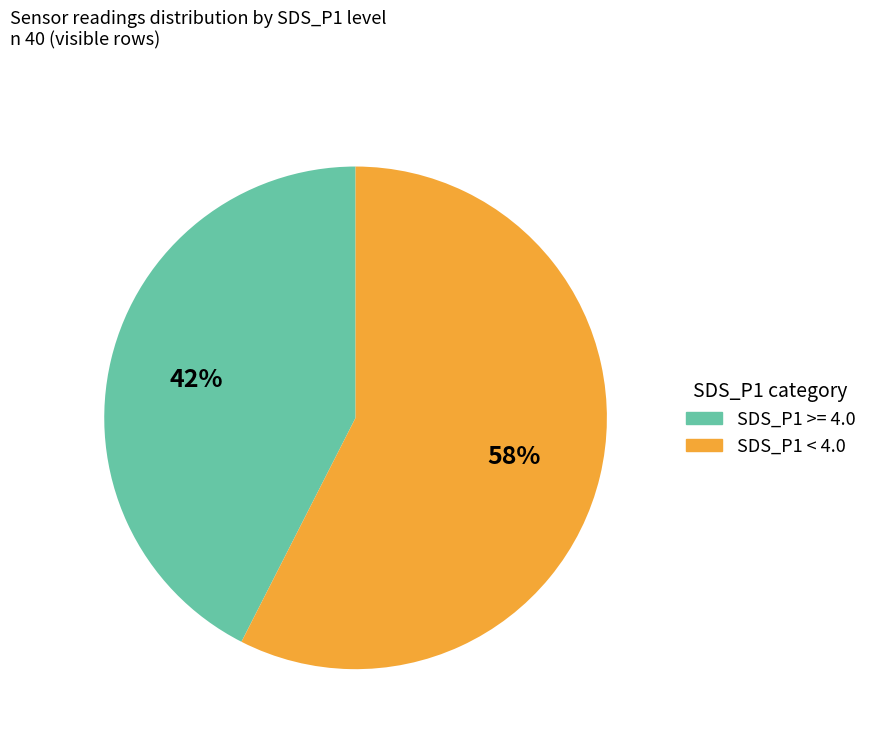

Count the number of slices in the pie.

2